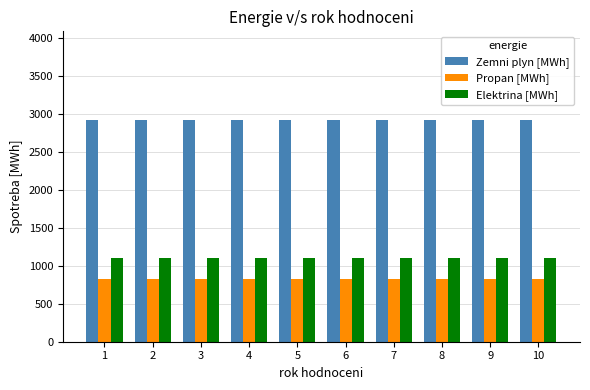

What is the highest value of the Elektrina [MWh] series?

1099.2